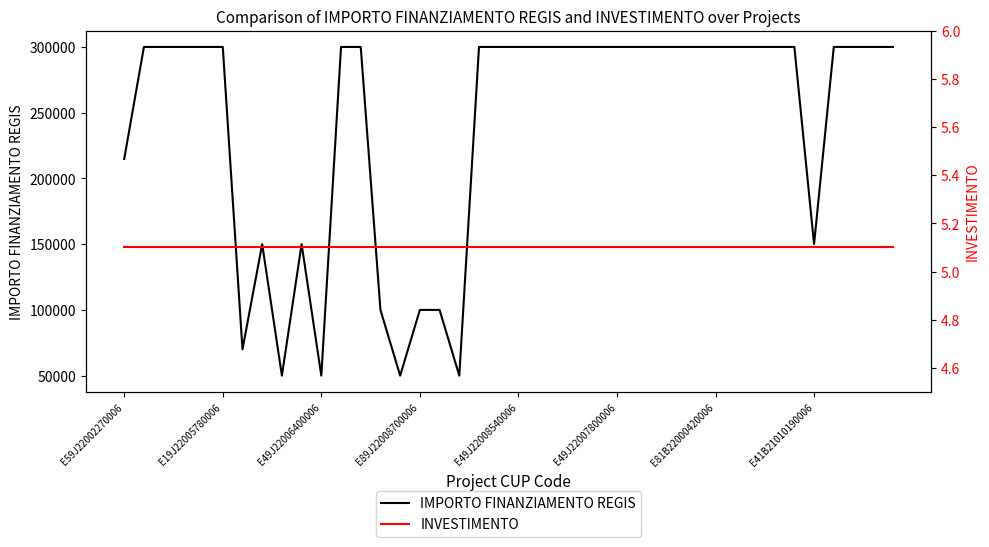

The INVESTIMENTO series shows 5.1 at 32. True or false?

True